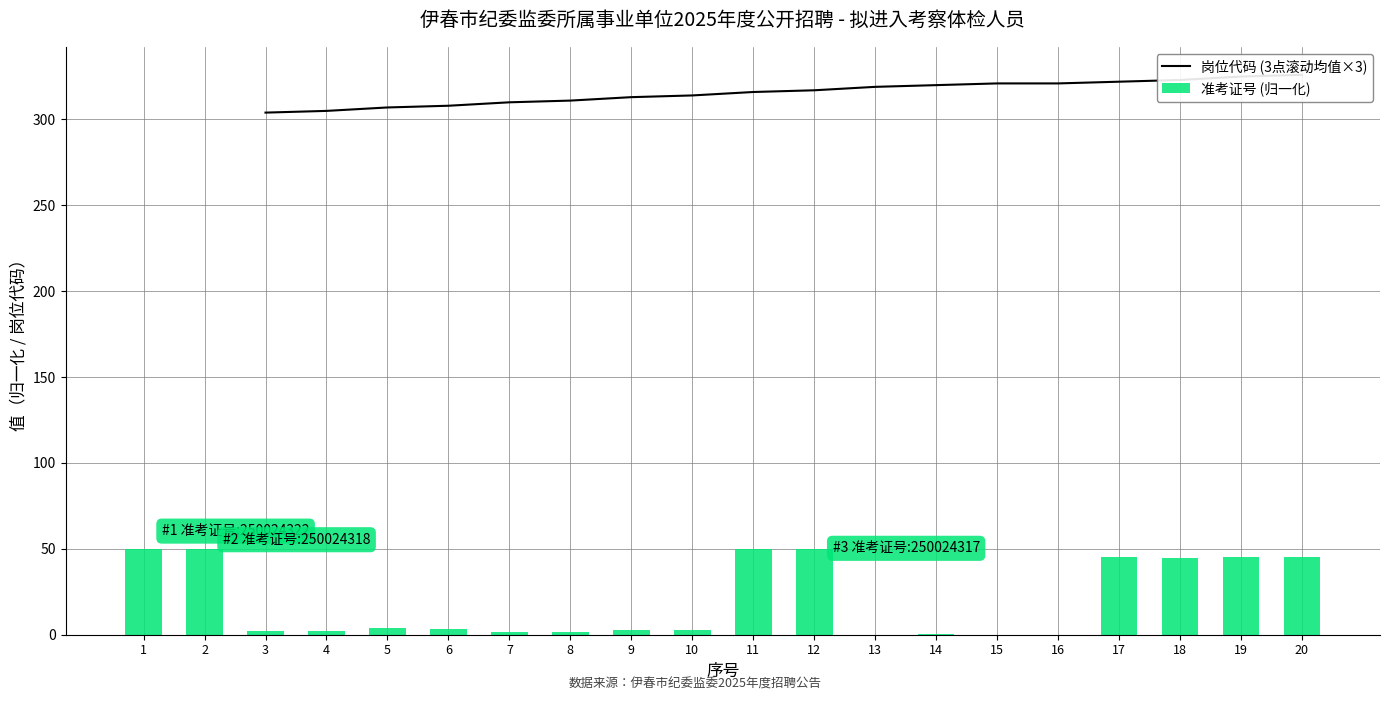

Where is the data nearest to the value 25?

18